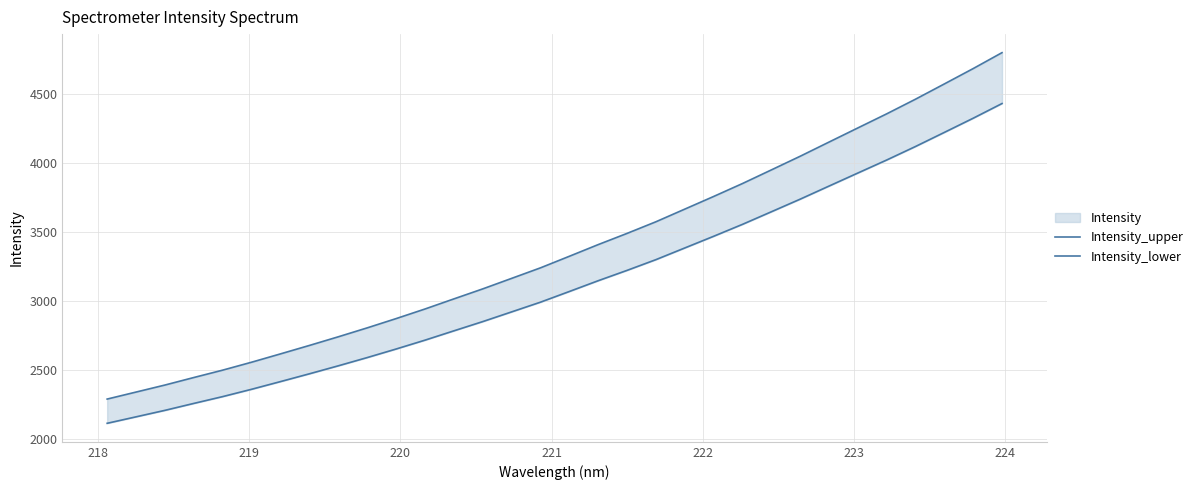

True or false: Intensity_lower and Intensity_upper intersect in this chart.

False